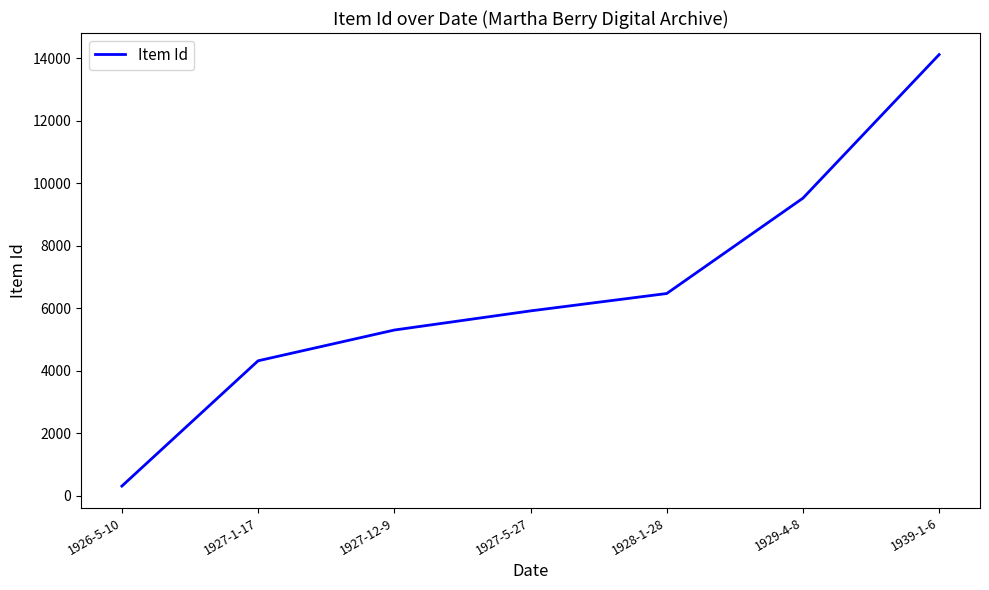

True or false: the data has more than 1 interior local peaks.

False